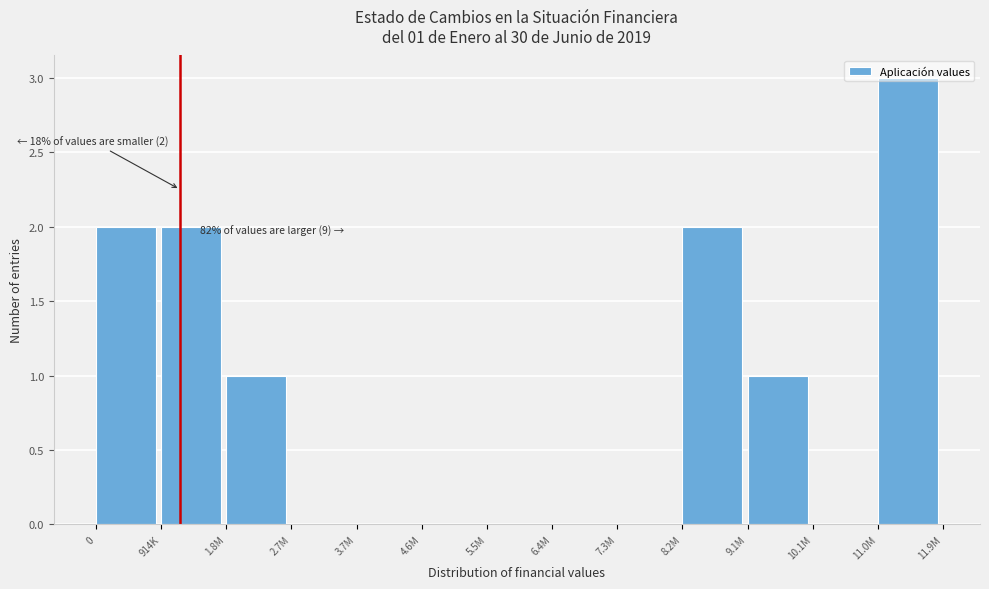

Is it true that the value at 7.3M is -2?

False